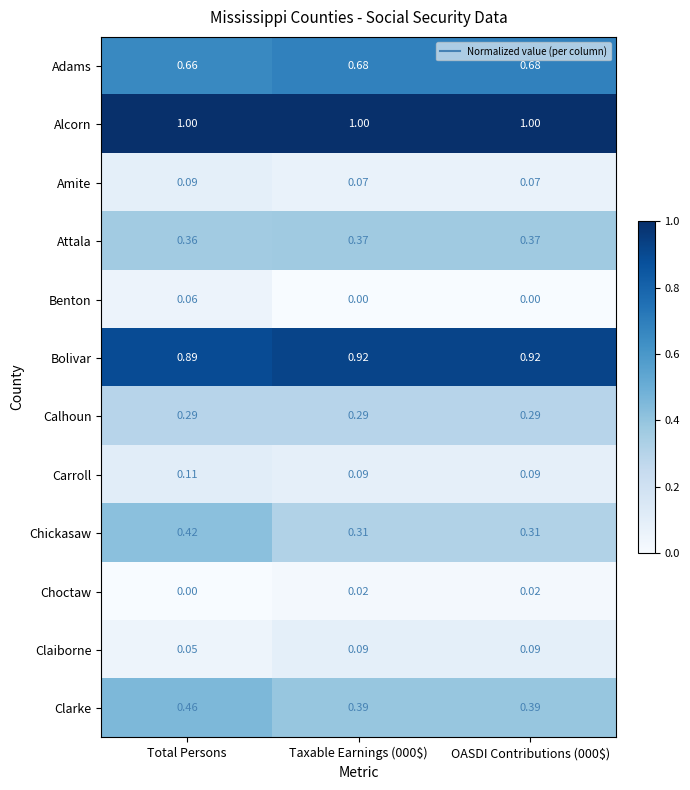

What is the total value across all series at Total Persons?

4.4